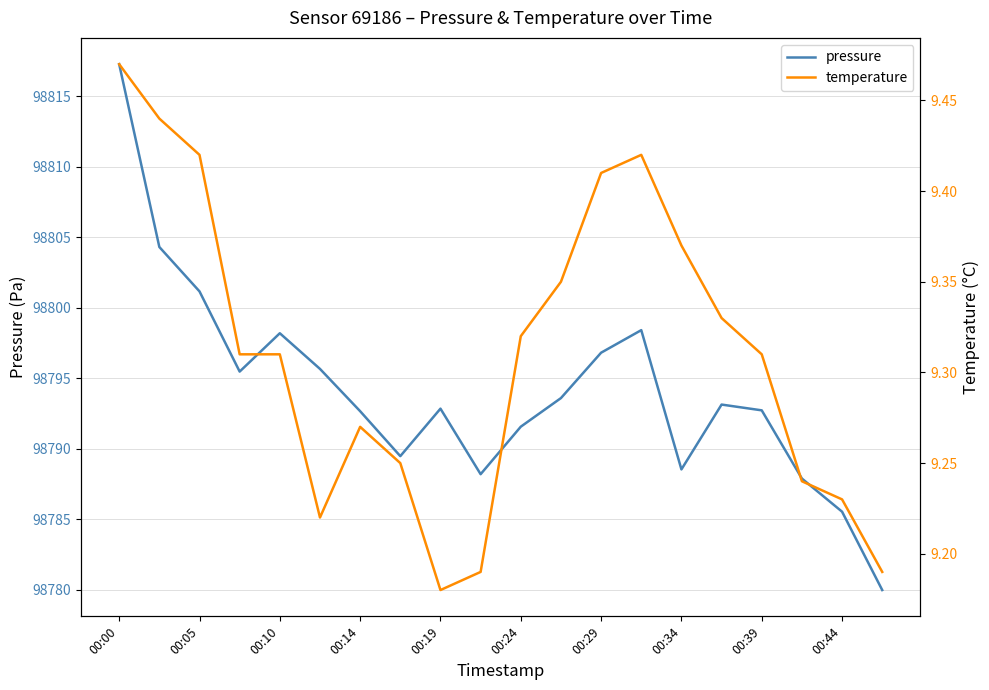

True or false: temperature and pressure intersect in this chart.

False